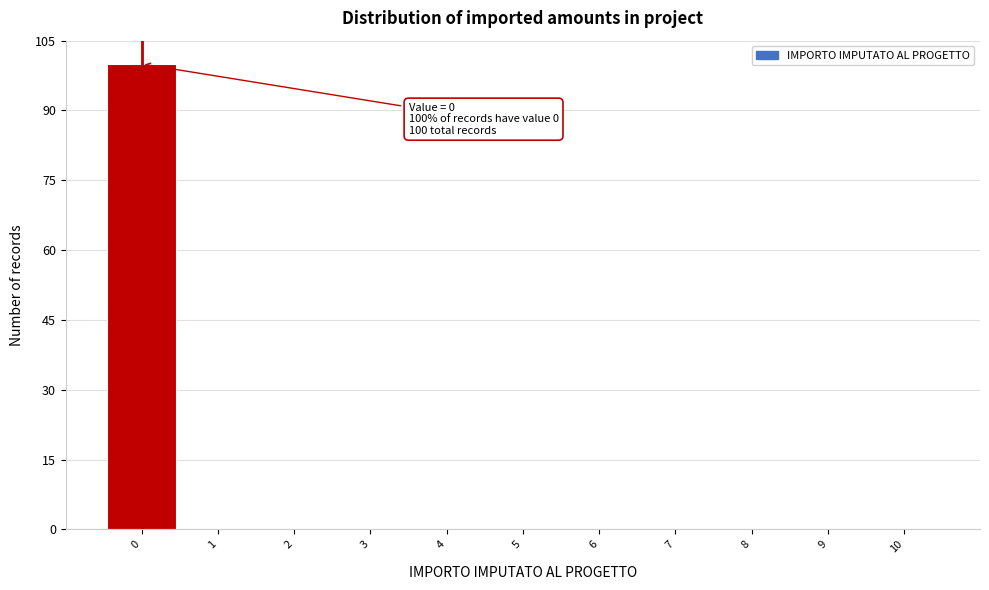

Over which range of the x-axis is the bar tallest?

-0.5 to 0.5